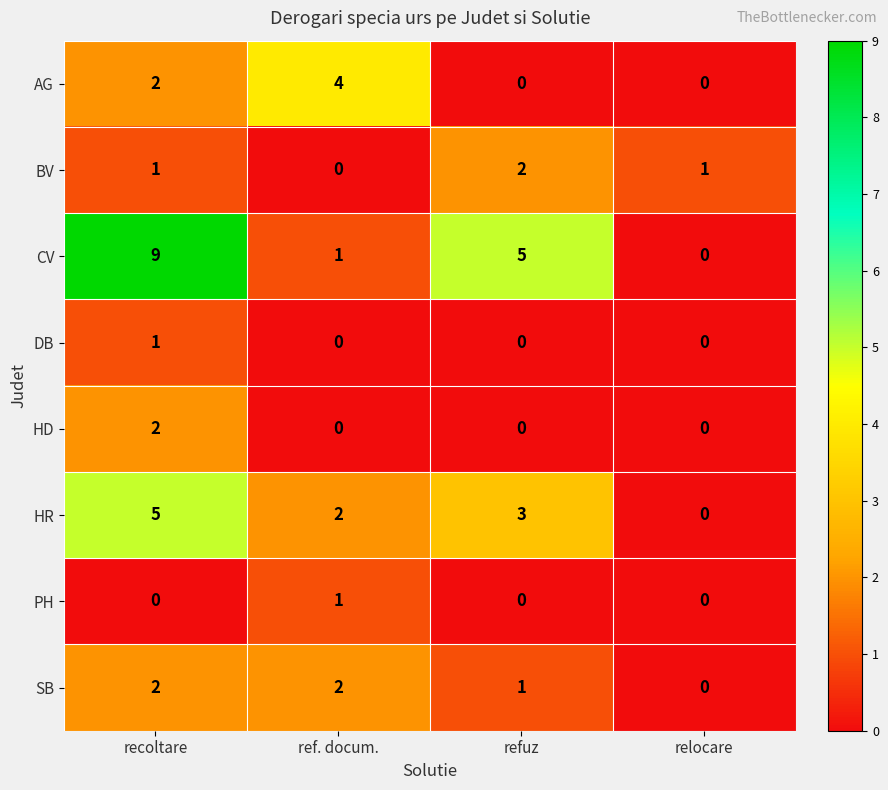

What is the average value of the CV series?

4